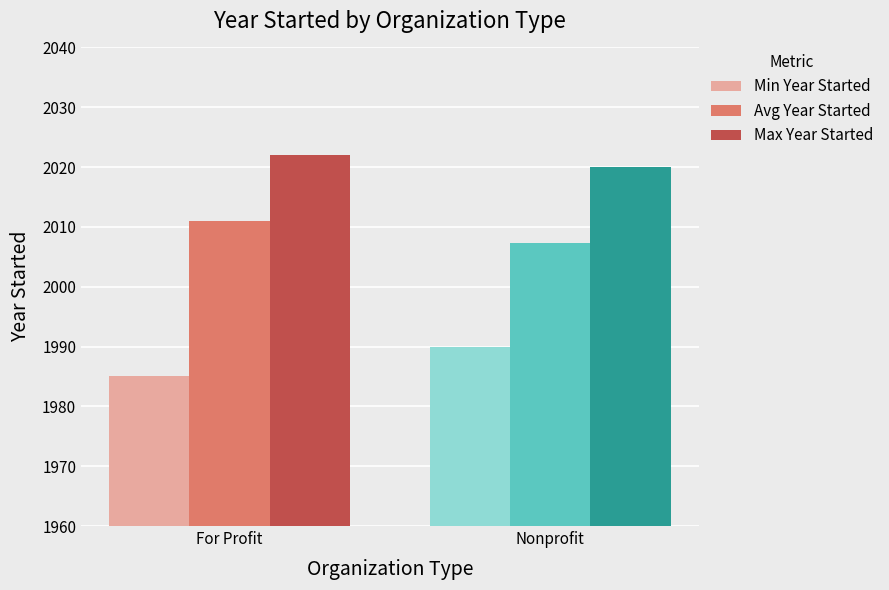

What is the difference between the highest and lowest values at For Profit?

37.0